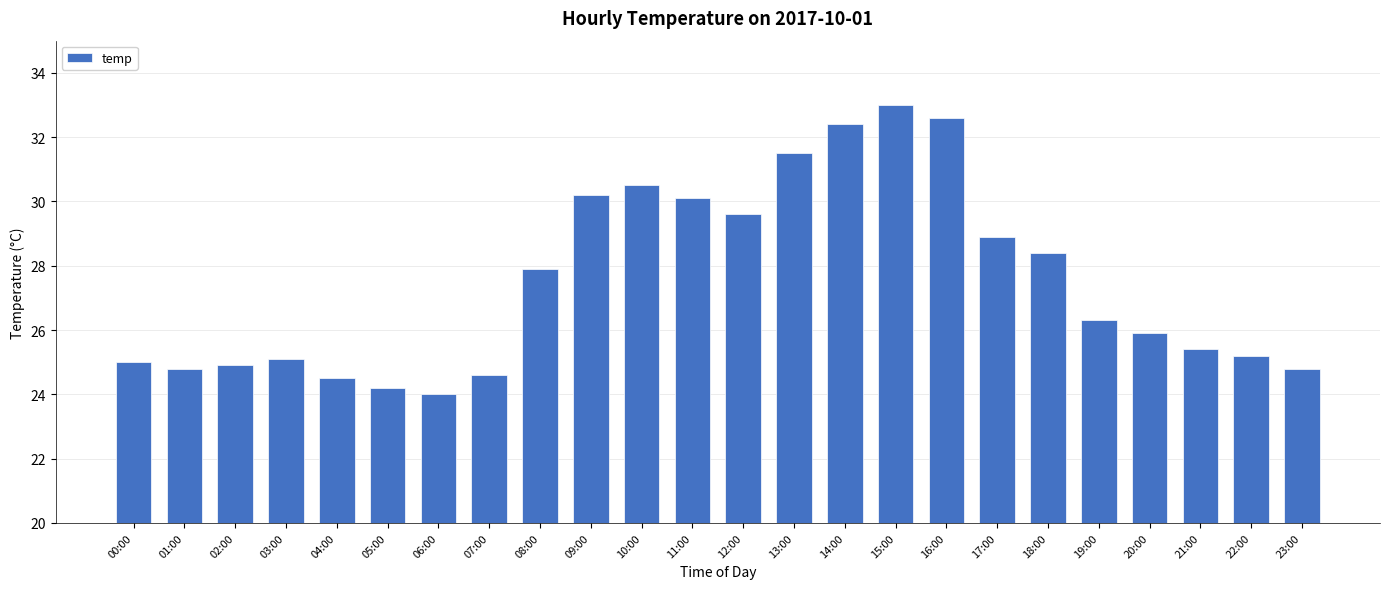

What is the greatest value displayed?

33.0